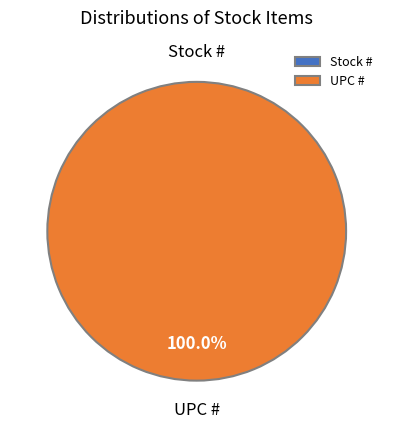

To the nearest percent, what percentage of the pie is UPC #?

100%